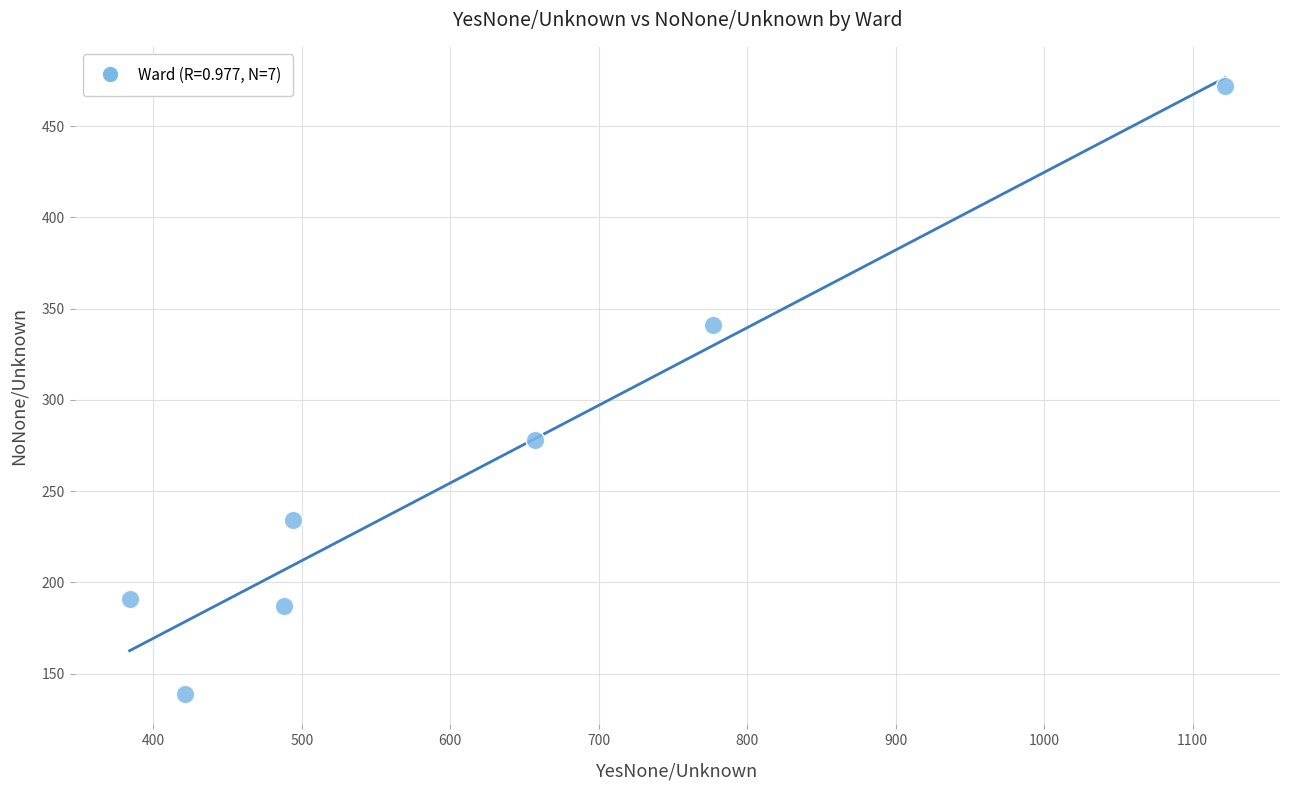

What is the range of X values (max minus min)?

738